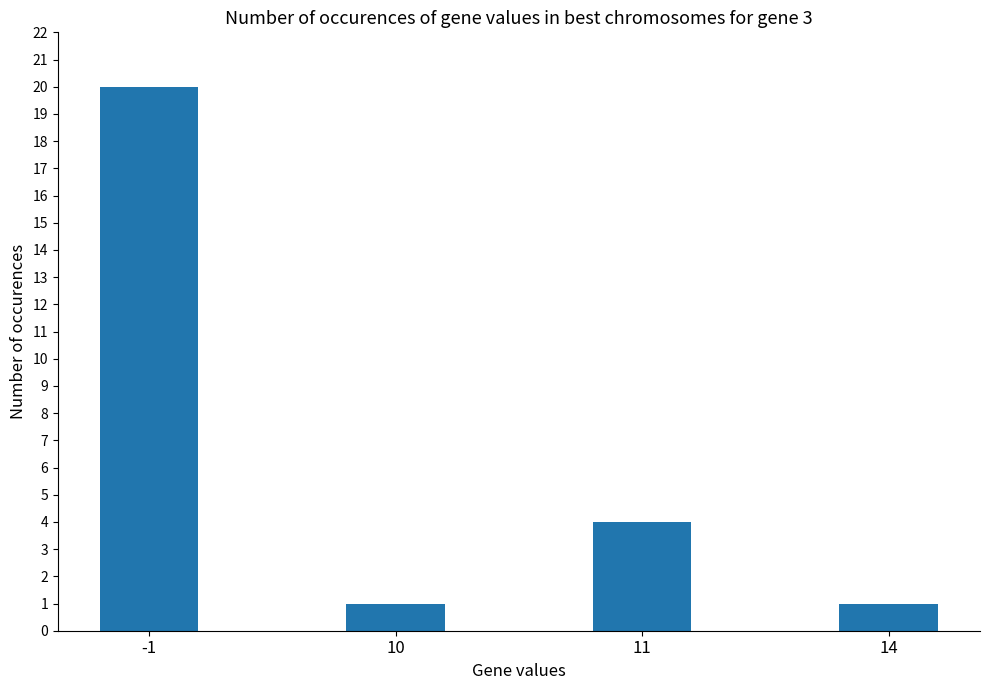

Reading right to left, transcribe all the data shown in this chart.

1	4	1	20